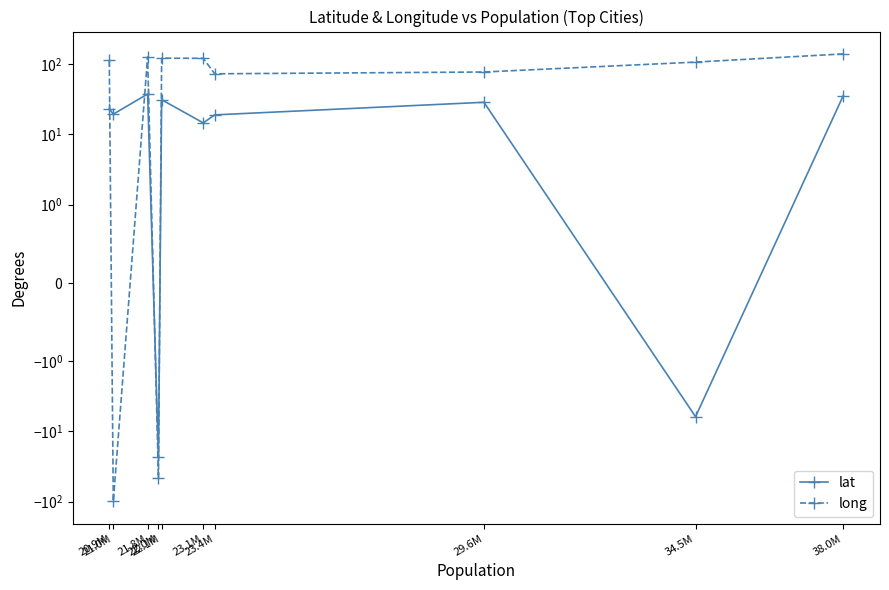

Is it true that long equals 79.2 at 23.1M?

False